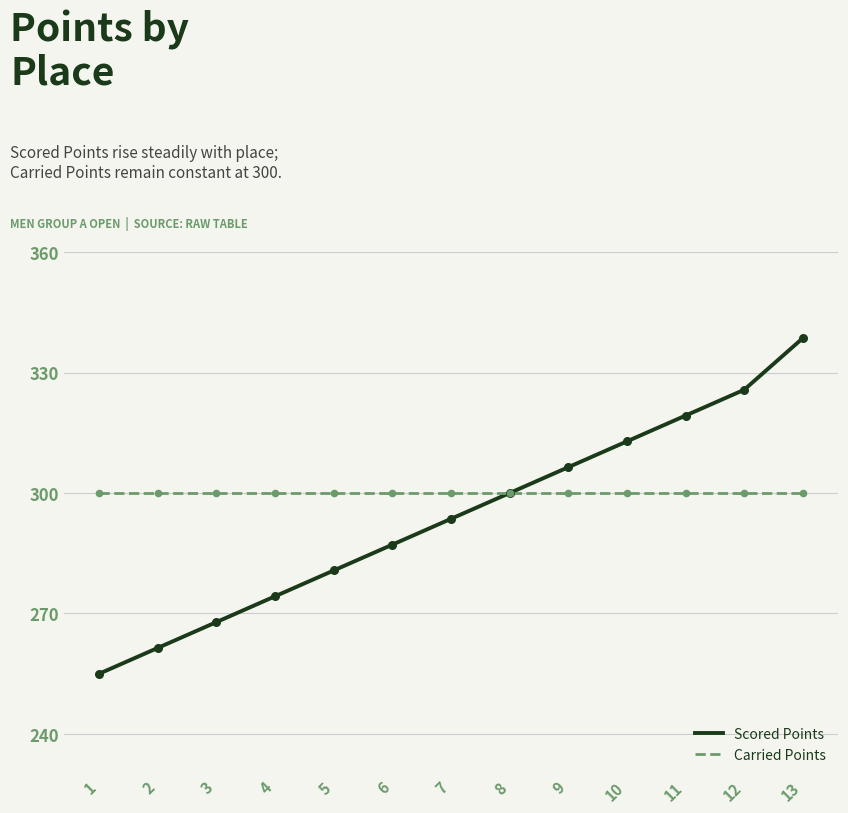

Which series has the widest spread of values?

Scored Points